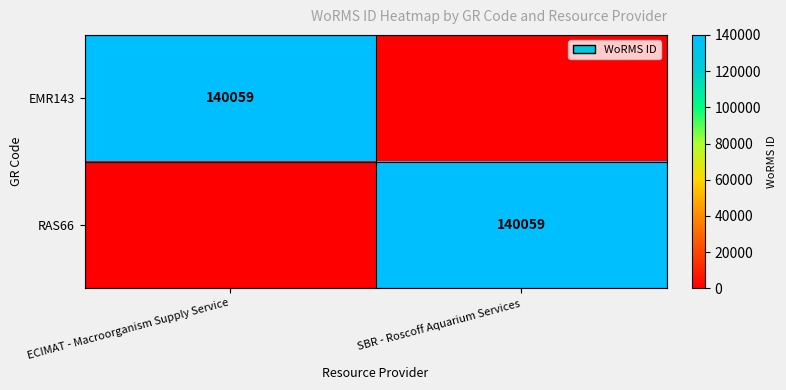

At how many categories does at least one series exceed 38235?

2